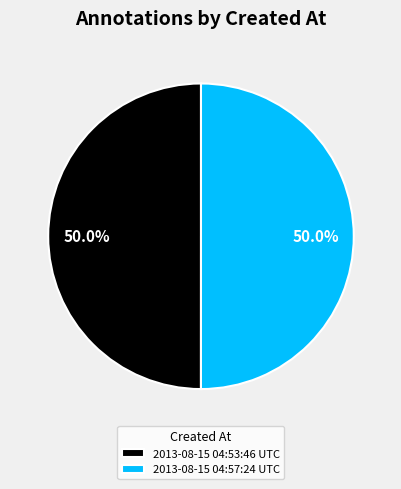

True or false: 2013-08-15 04:53:46 UTC accounts for 38% of the total.

False